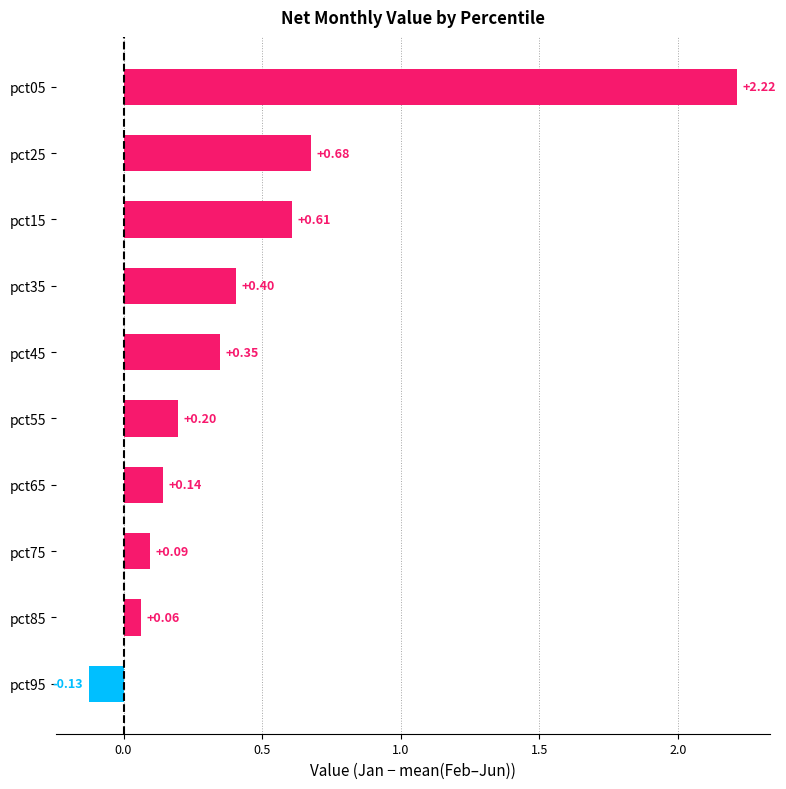

What is the sum of all values?

4.6